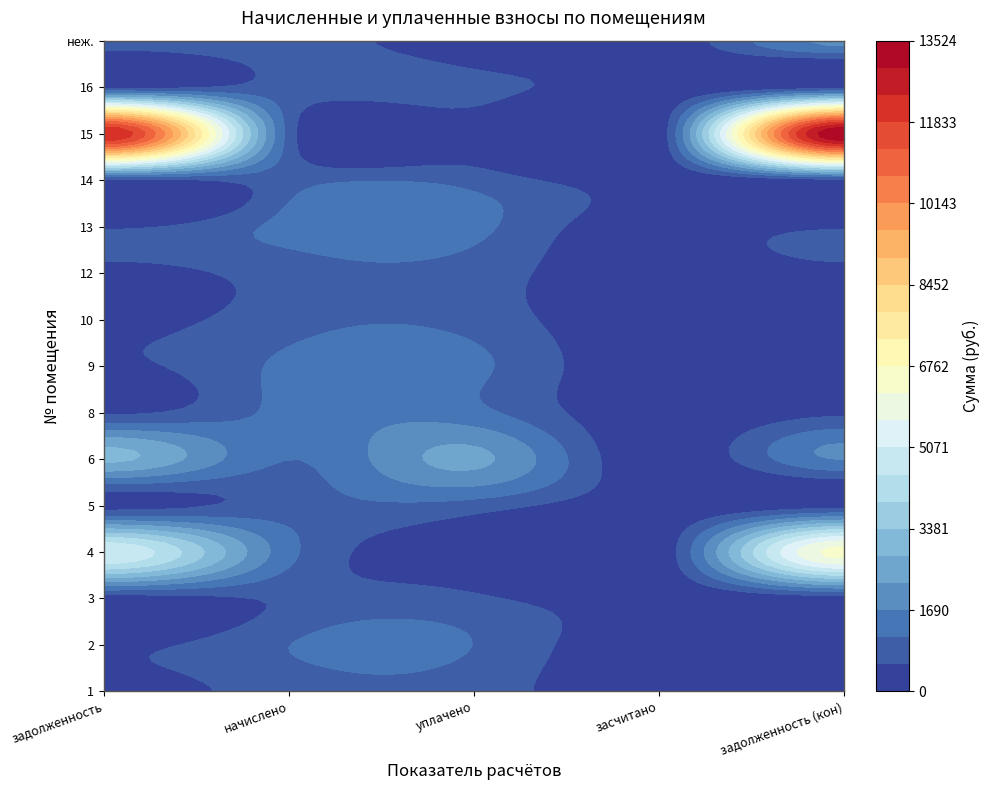

True or false: 14 has a value of 436.7 at 5.

False